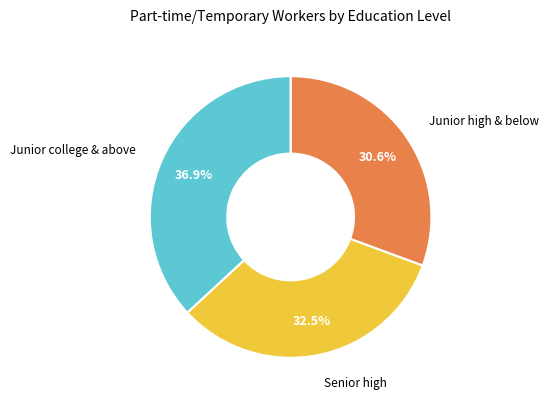

Does any single category account for the majority?

No